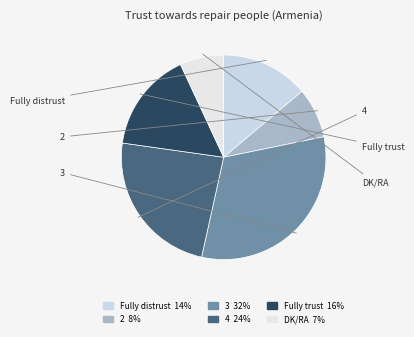

True or false: DK/RA accounts for 7% of the total.

True